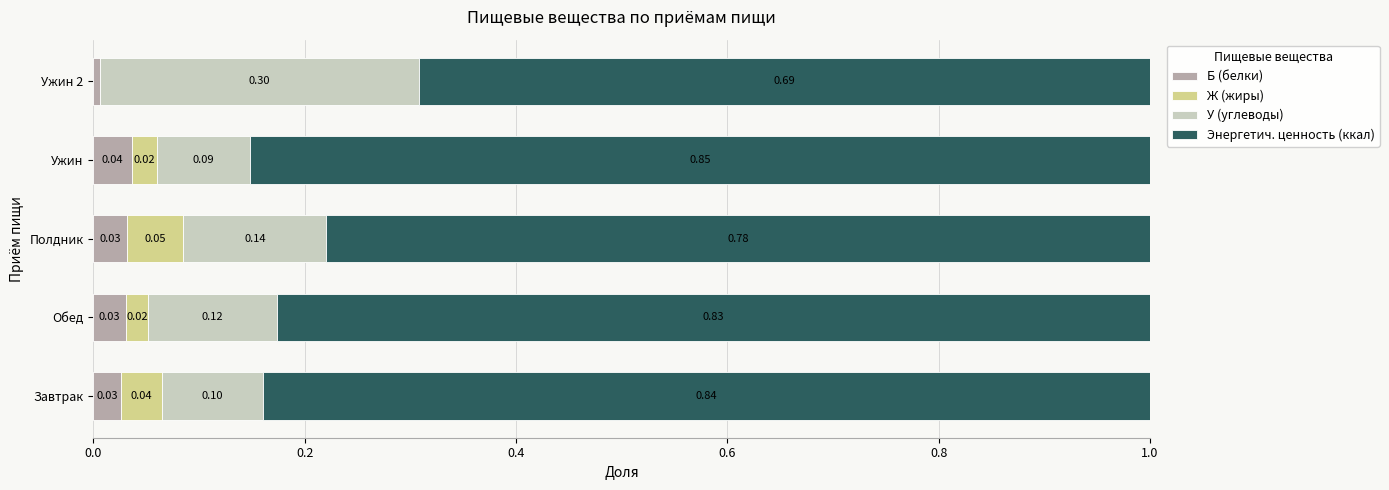

At which label does Б (белки) reach its peak?

Ужин